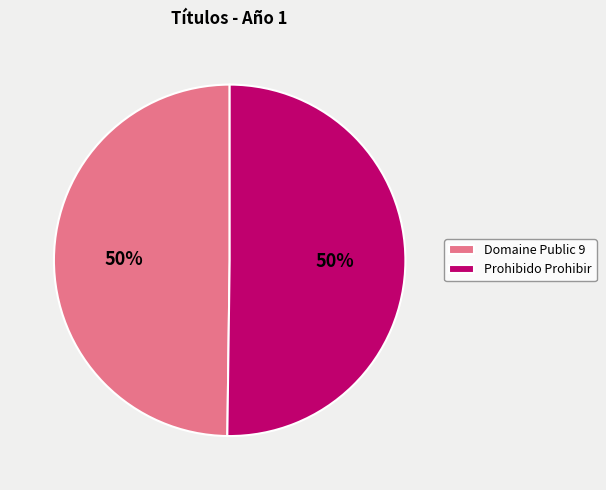

To the nearest percent, what is the average slice percentage?

50%